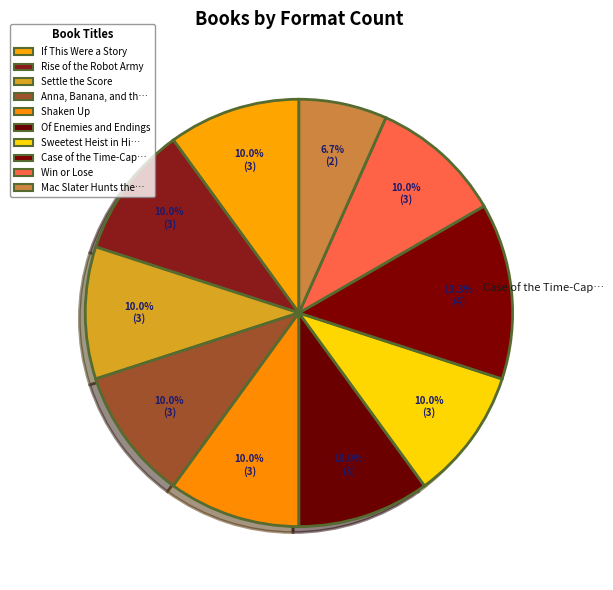

How many slices are in this pie chart?

10